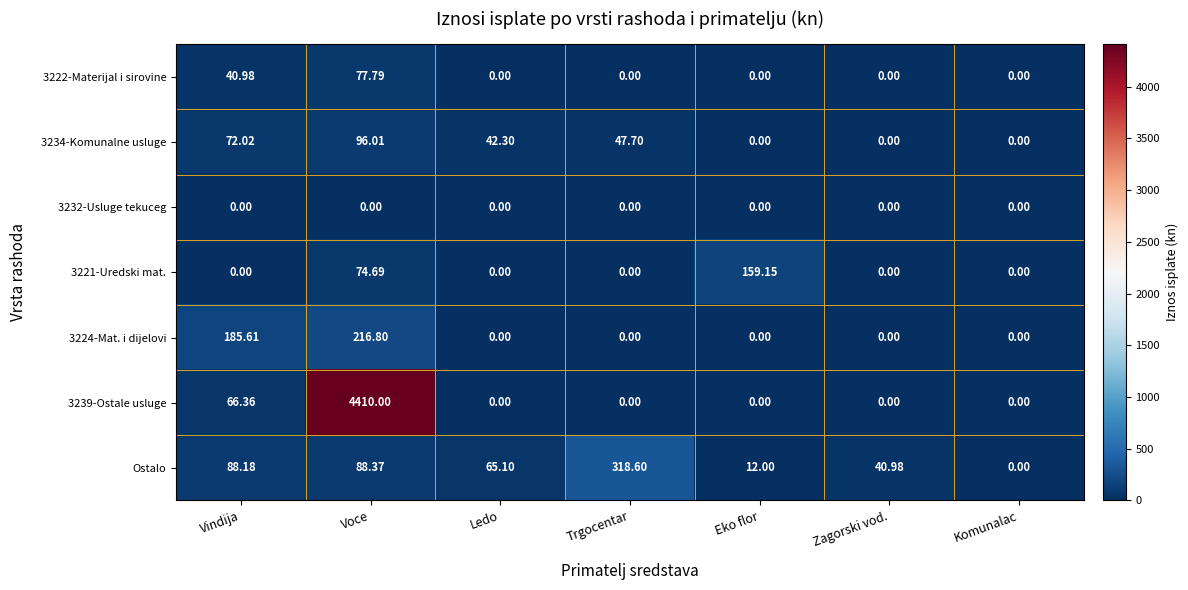

Which category has the highest value in the 3222-Materijal i sirovine series?

Voce